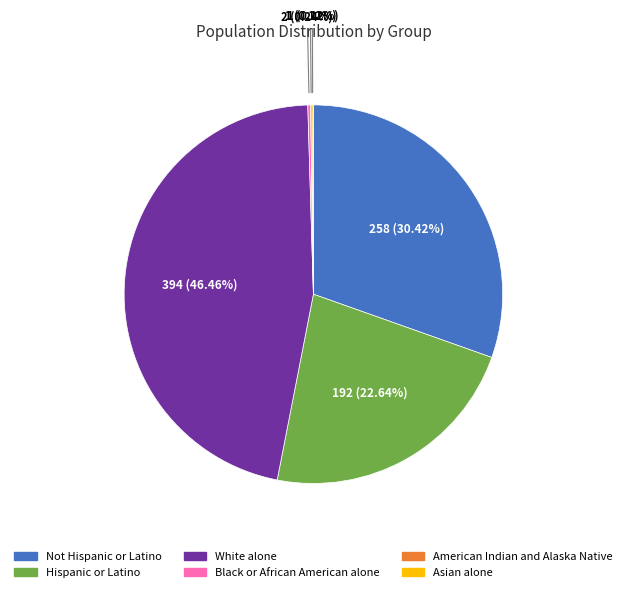

Is there any slice that represents more than half of the pie?

No